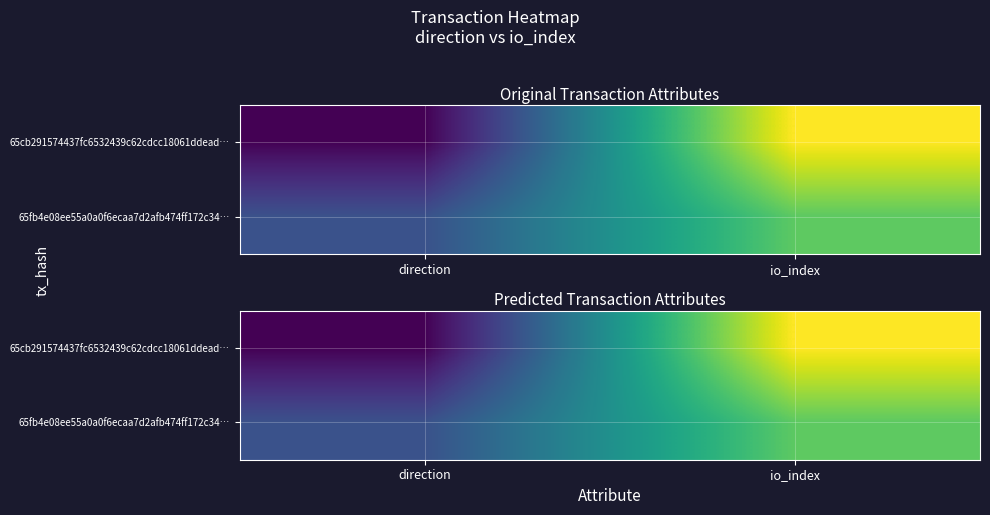

Which series has the largest range (max minus min)?

65cb291574437fc6532439c62cdcc18061ddead…